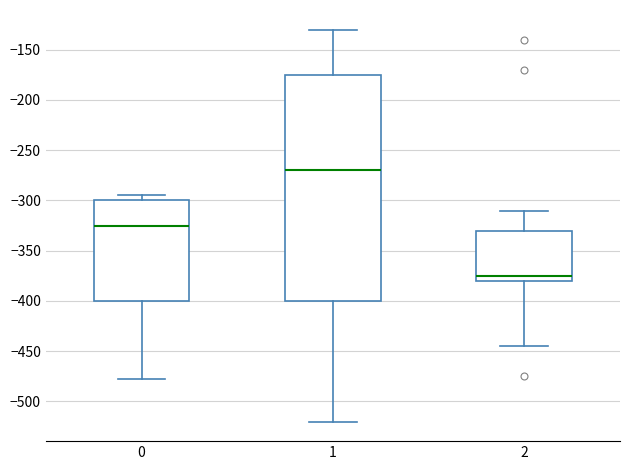

Reading left to right, read every box against the y-axis: the position of its median line, the range the box covers, and the ends of its whiskers. The values are not printed on the chart, so give them approximately, as read against the axis.

0: median -325, box -400 to -300, whiskers -480 to -295
1: median -270, box -400 to -175, whiskers -520 to -130
2: median -375, box -380 to -330, whiskers -445 to -310